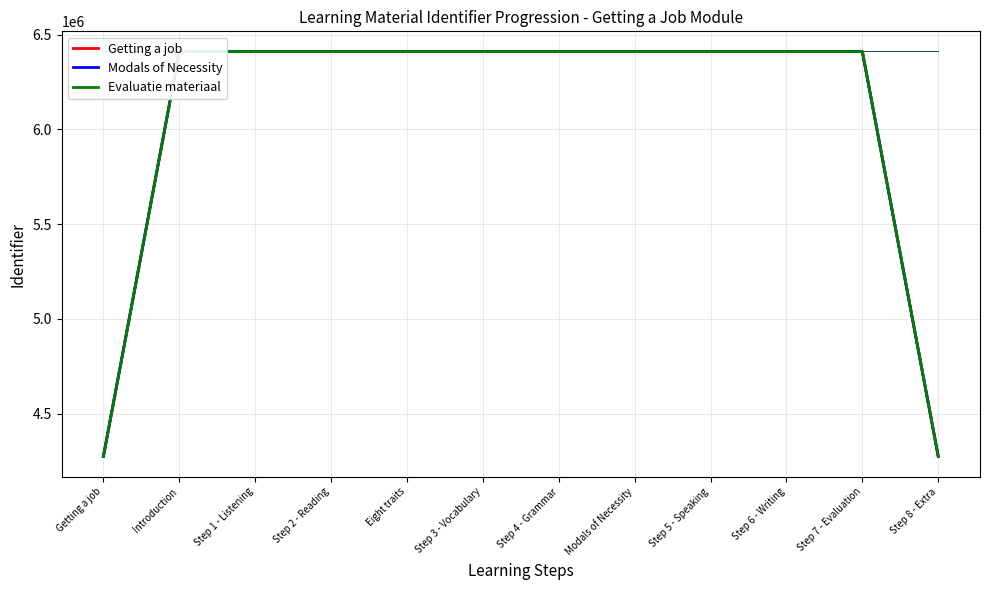

What is the difference between the maximum and second lowest values in the Evaluatie materiaal series?

2136840.3